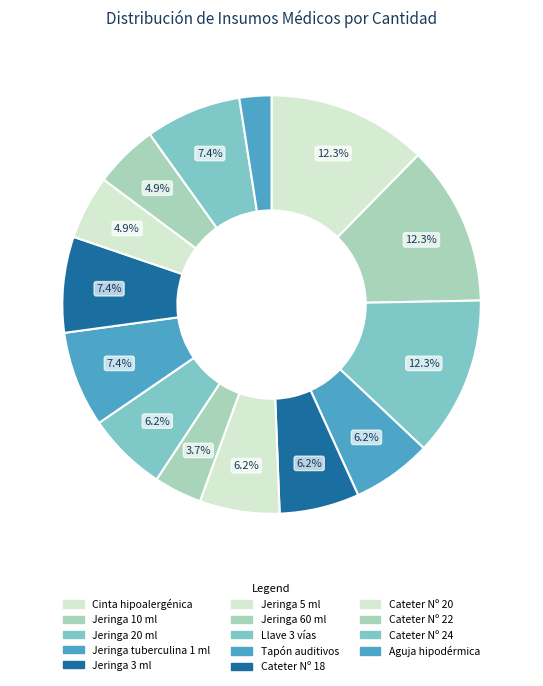

Rank the categories by value from lowest to highest.

Aguja hipodérmica, Jeringa 60 ml, Cateter Nº 20, Cateter Nº 22, Jeringa tuberculina 1 ml, Jeringa 3 ml, Jeringa 5 ml, Llave 3 vías, Tapón auditivos, Cateter Nº 18, Cateter Nº 24, Cinta hipoalergénica, Jeringa 10 ml, Jeringa 20 ml